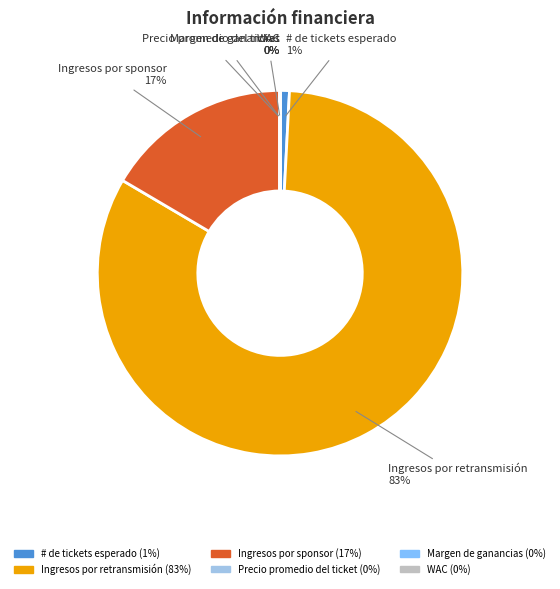

Is it true that # de tickets esperado is 11% of the pie?

False